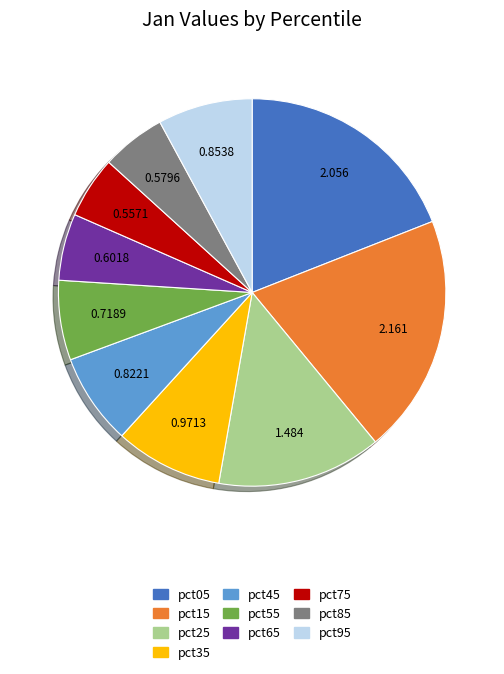

Is the sum of pct75 and pct15 greater than half?

No